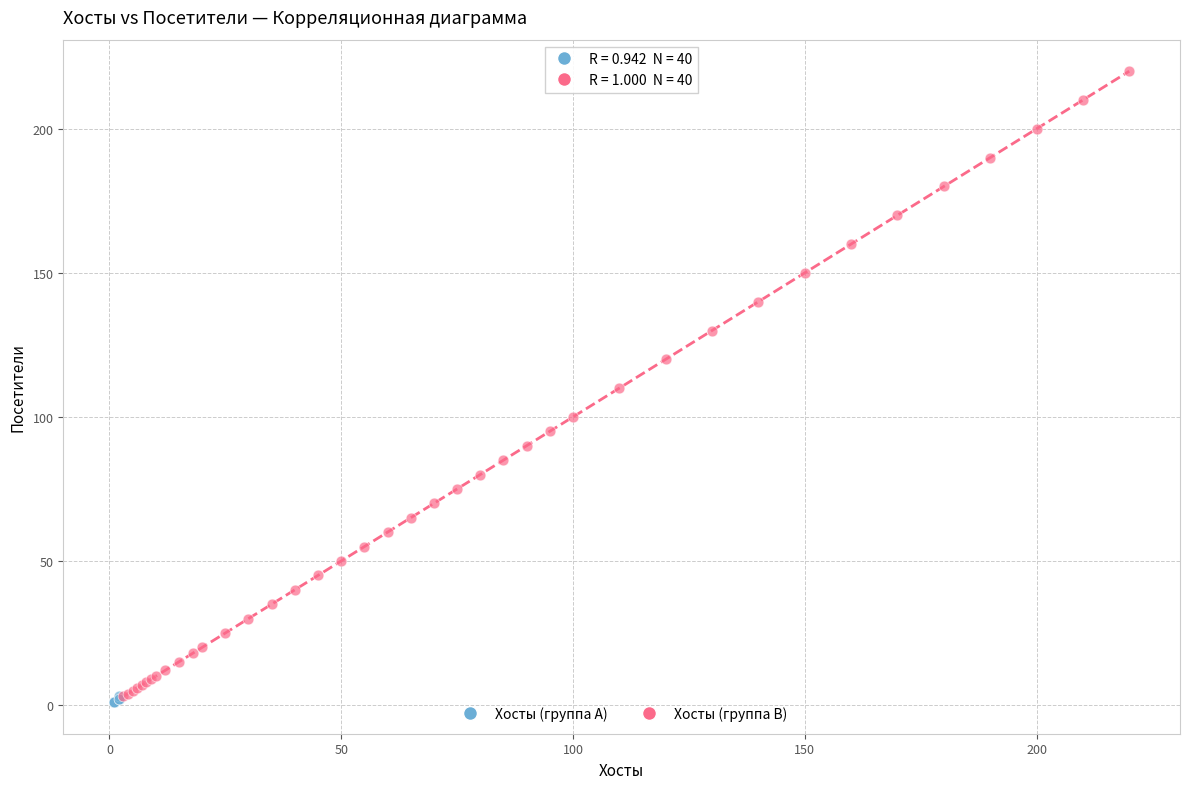

Which series contains the highest Y value?

Хосты (группа B)